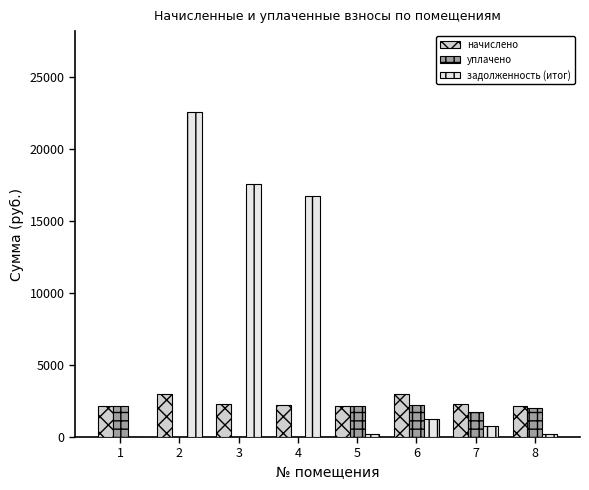

What is the maximum value shown in the chart?

22521.4